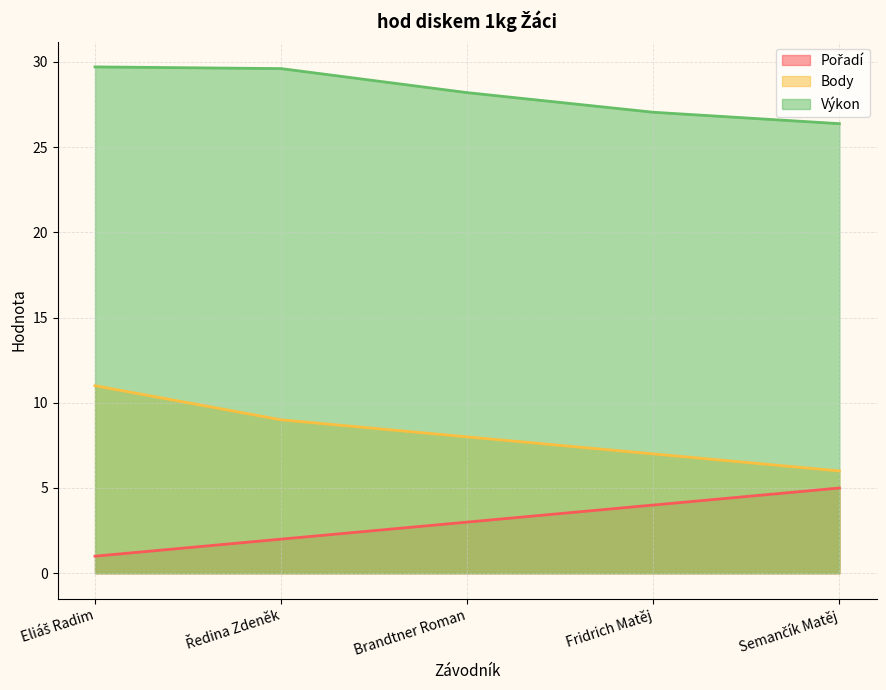

What is the average value of the Výkon series?

28.2